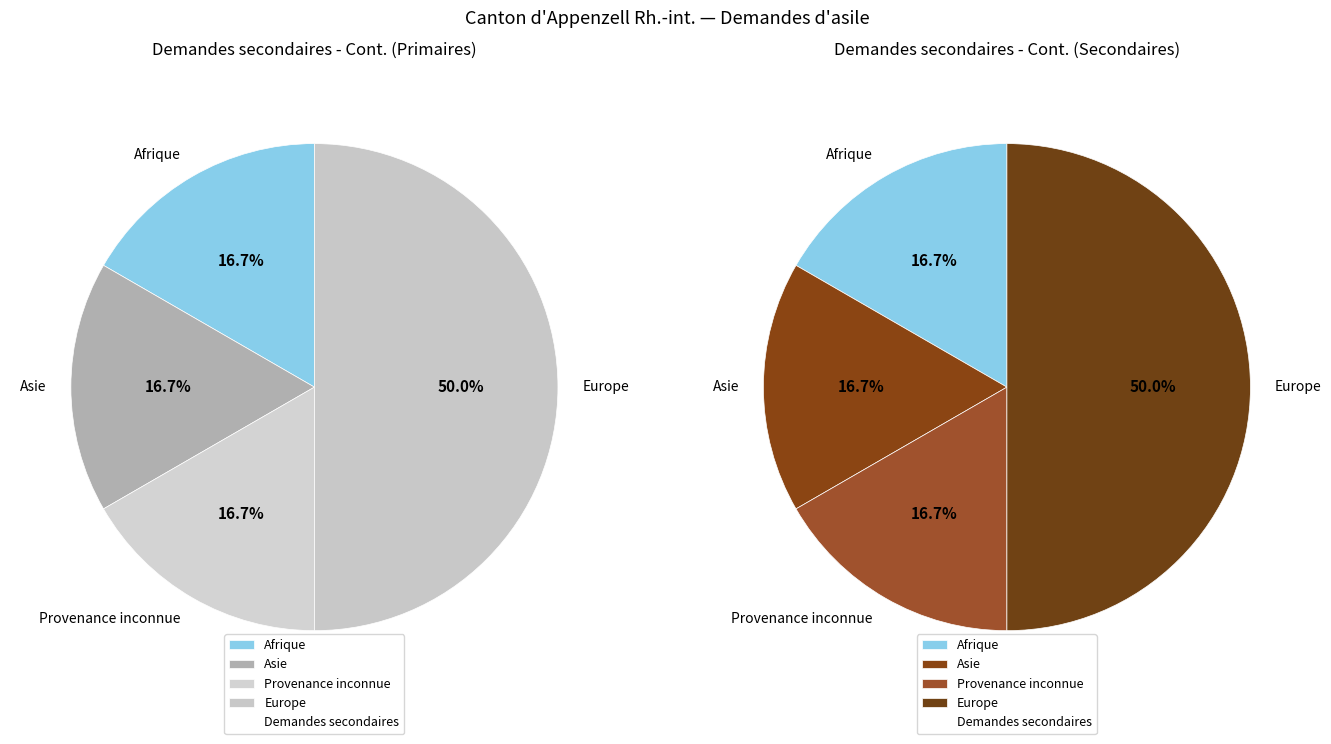

What portion of the pie excludes Asie?

83.3%